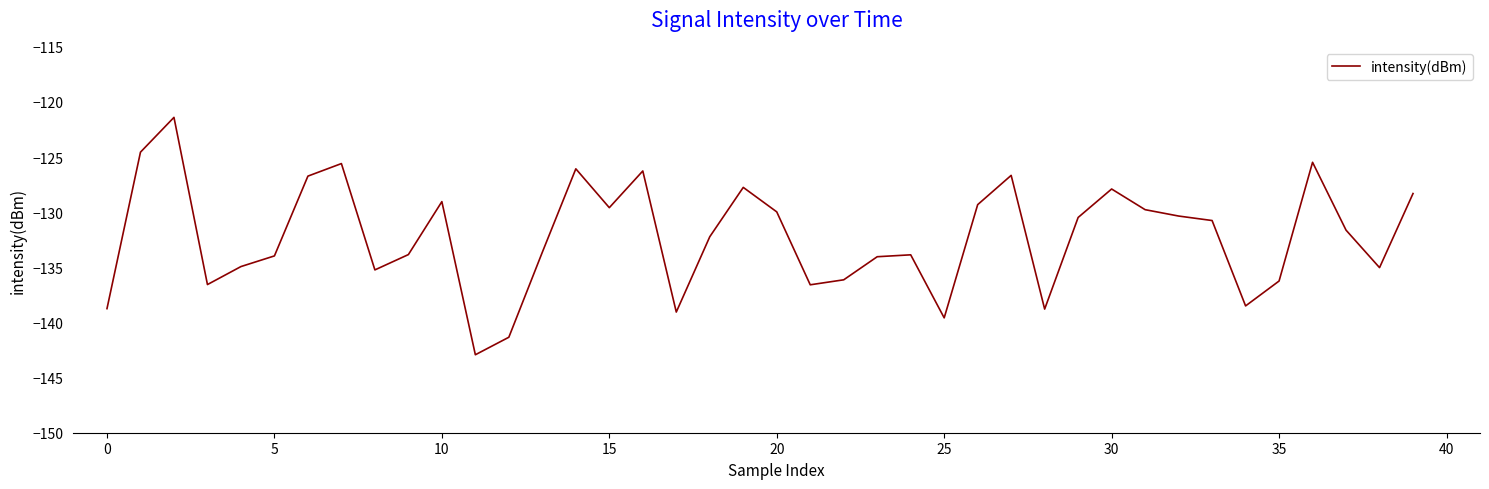

What is the greatest value displayed?

-121.4